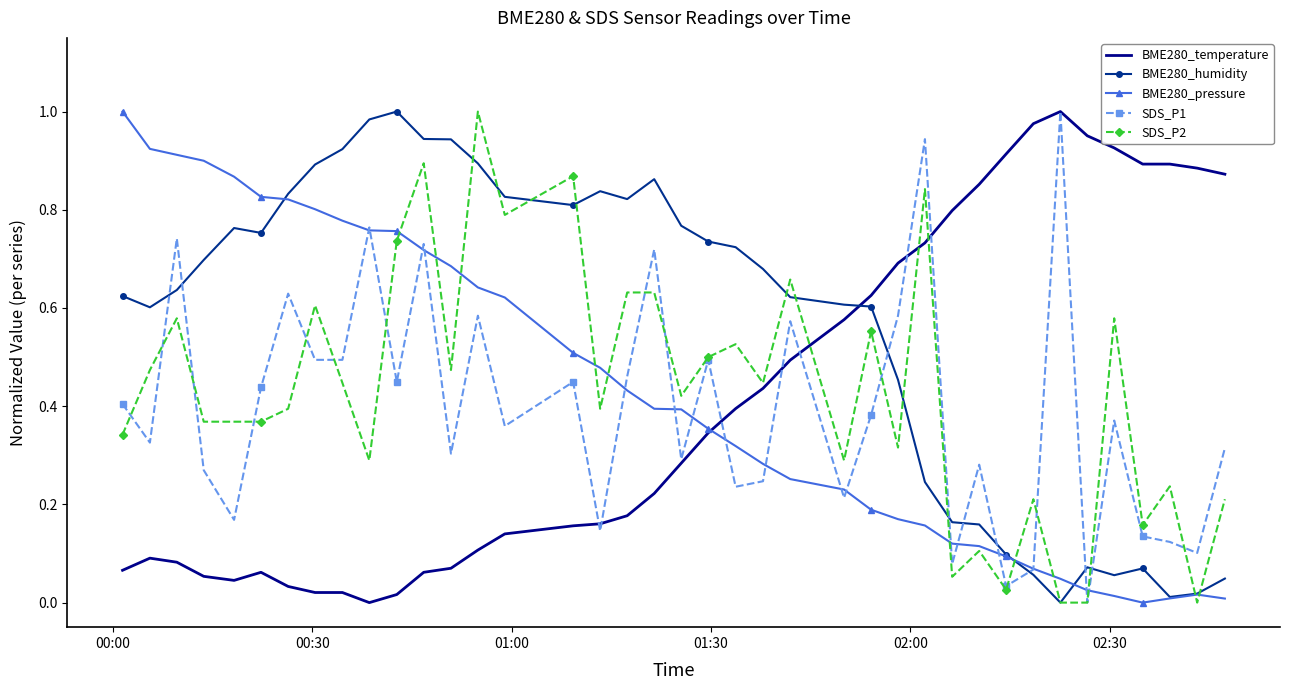

How many times do BME280_temperature and BME280_humidity cross each other?

1